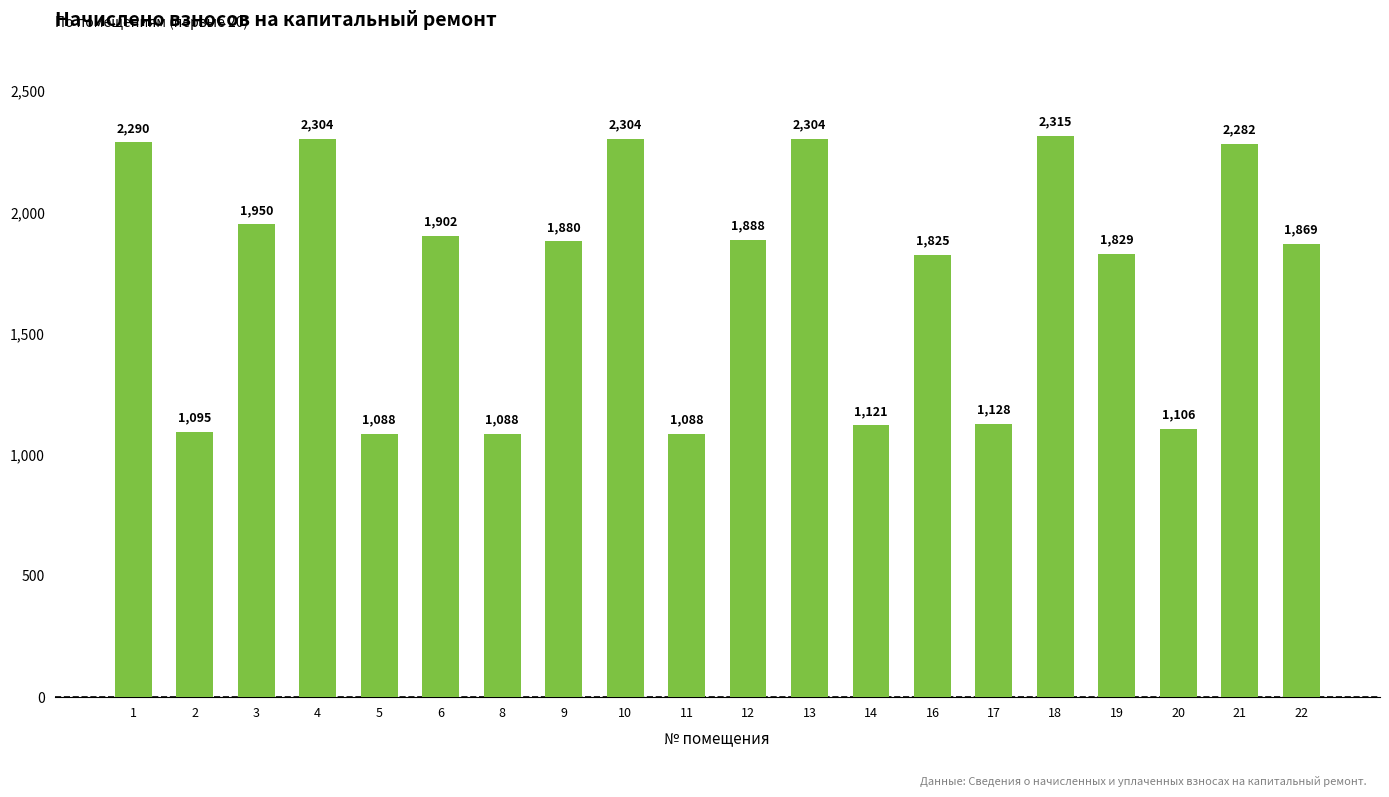

What is the value of the 18th bar from the left?

1106.1